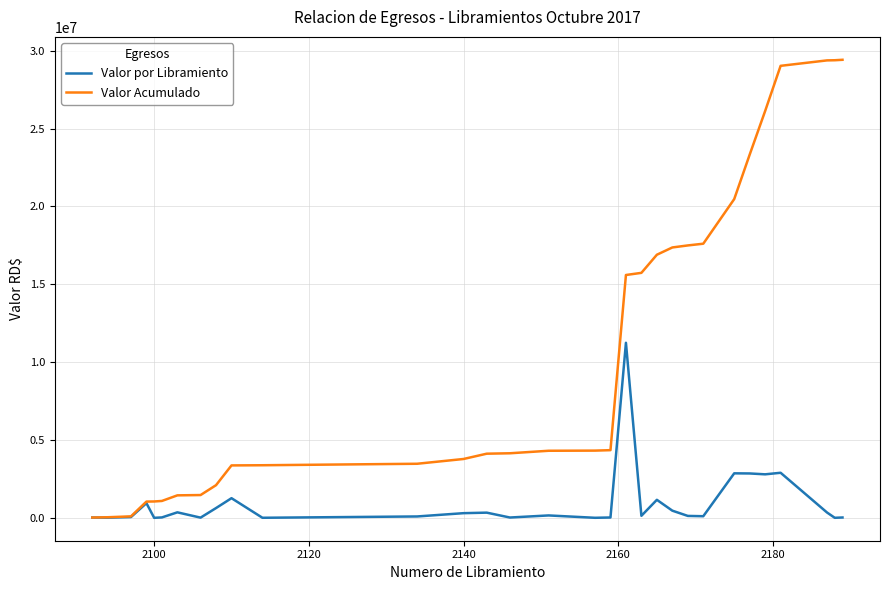

List the series in order of their overall mean, lowest first.

Valor por Libramiento, Valor Acumulado